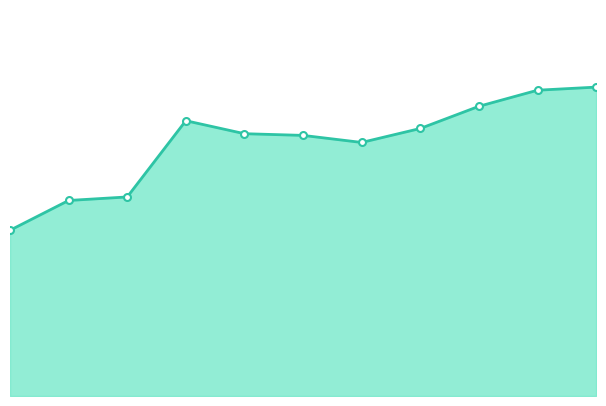

Does the chart have visible grid lines?

No